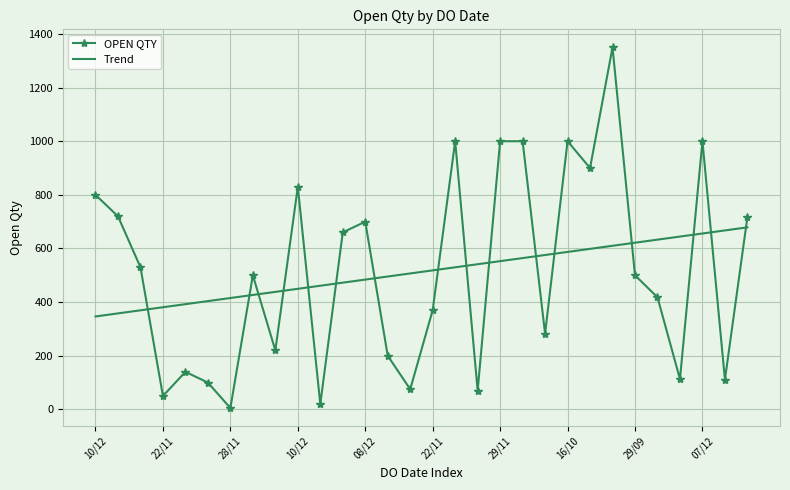

What is the difference between the maximum and minimum values in the OPEN QTY series?

1345.0